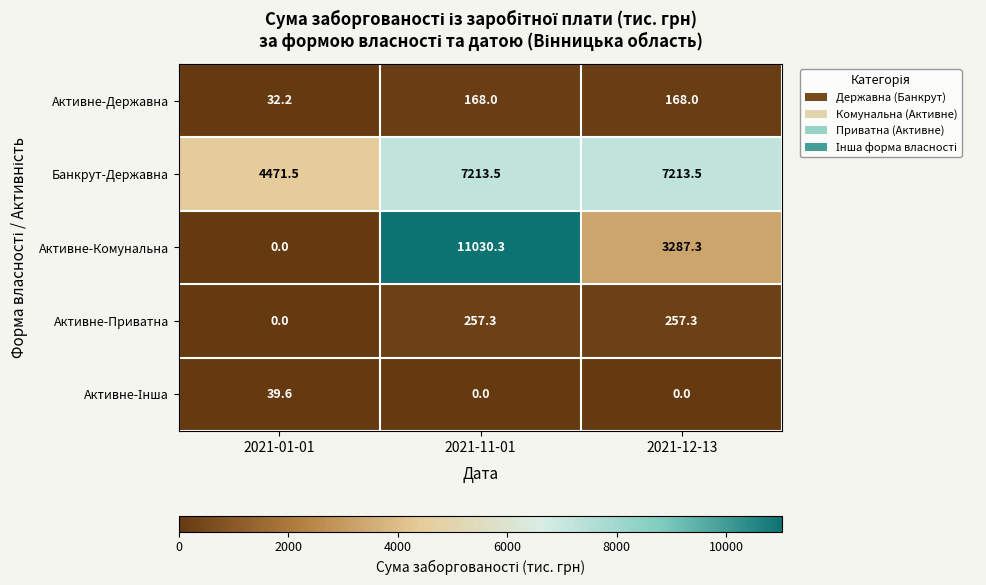

At which category is the sum across all series the highest?

2021-11-01